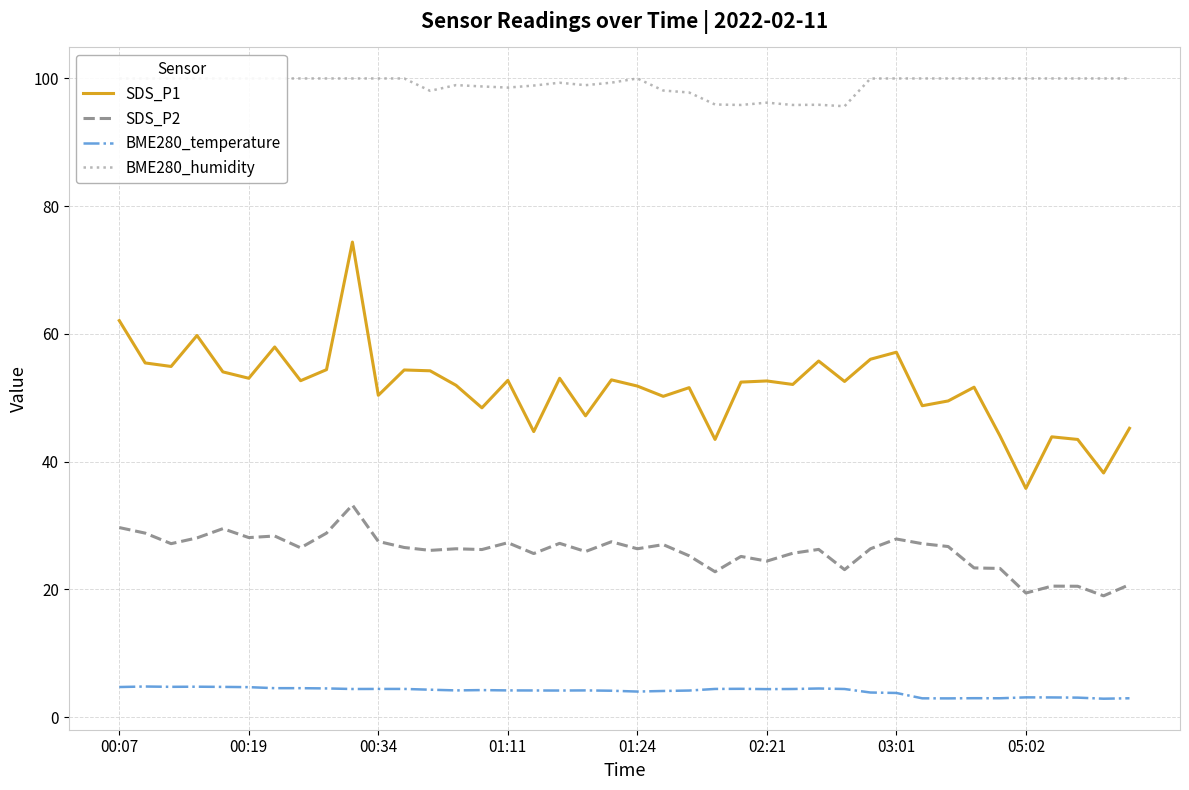

True or false: SDS_P1 and SDS_P2 cross at least once.

False